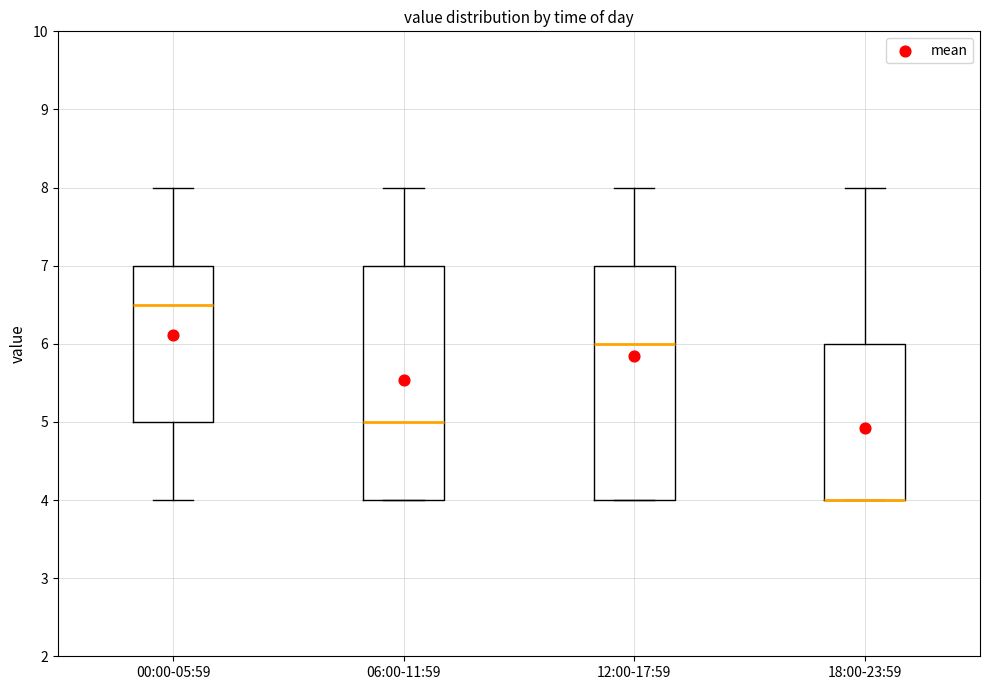

Reading left to right, read every box against the y-axis: the position of its median line, the range the box covers, and the ends of its whiskers. The values are not printed on the chart, so give them approximately, as read against the axis.

00:00-05:59: median 6.5, box 5.0 to 7.0, whiskers 4.0 to 8.0
06:00-11:59: median 5.0, box 4.0 to 7.0, whiskers 4.0 to 8.0
12:00-17:59: median 6.0, box 4.0 to 7.0, whiskers 4.0 to 8.0
18:00-23:59: median 4.0 (drawn on the box's lower edge), box 4.0 to 6.0, whiskers 4.0 to 8.0